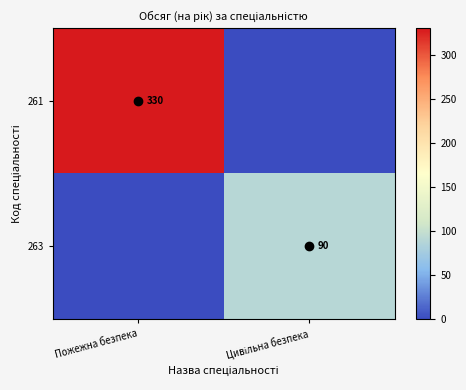

What is the sum of all 261 values?

330